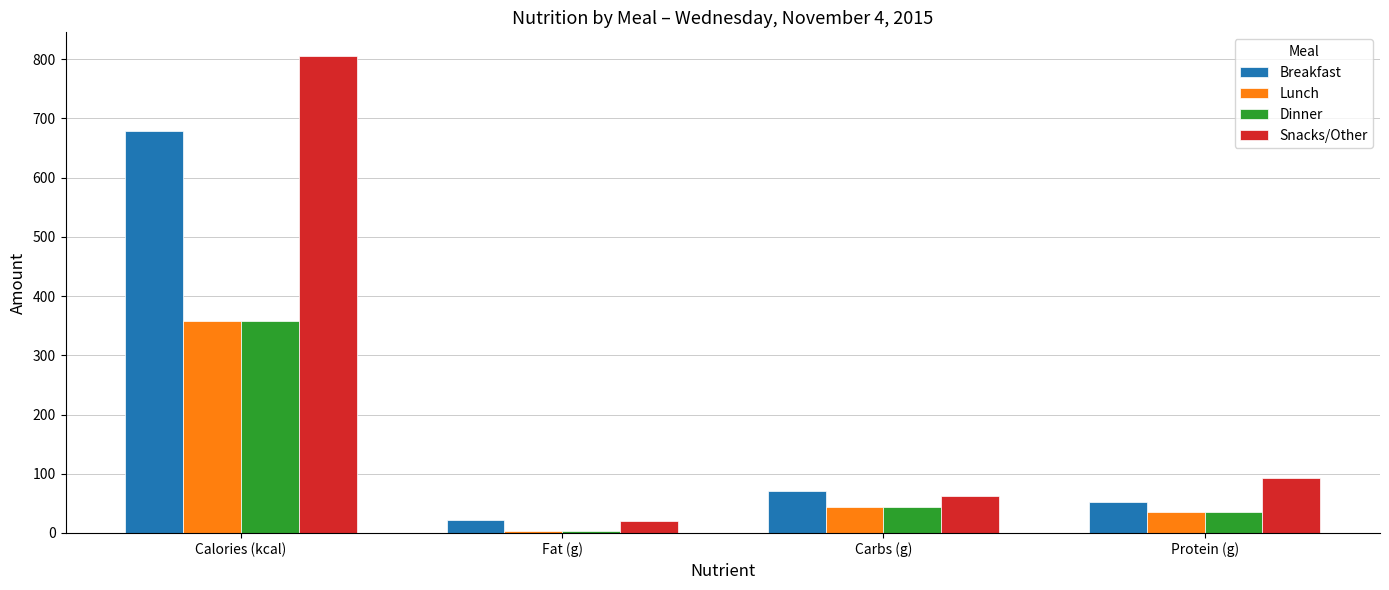

What is the label of the 4th bar from the right?

Calories (kcal)